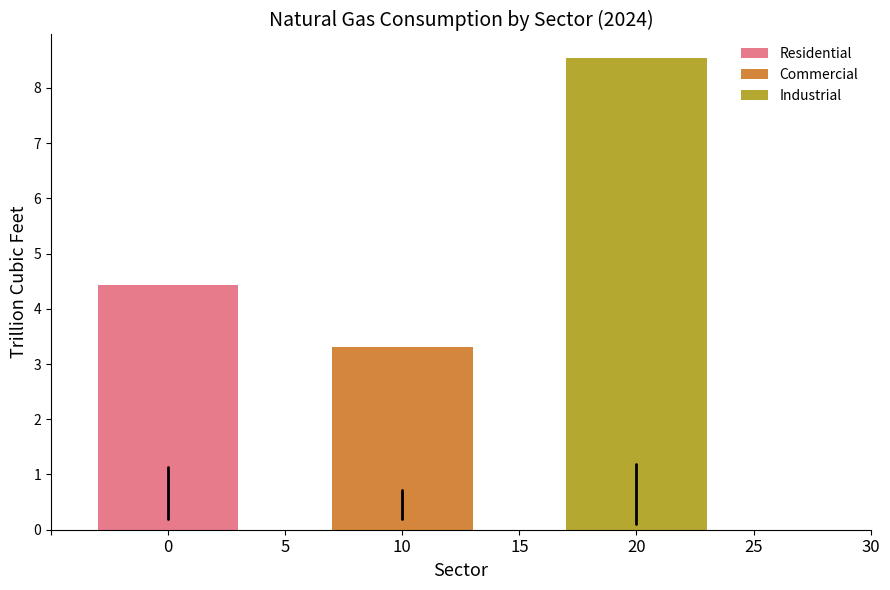

Read the Industrial value at 10.

8.5